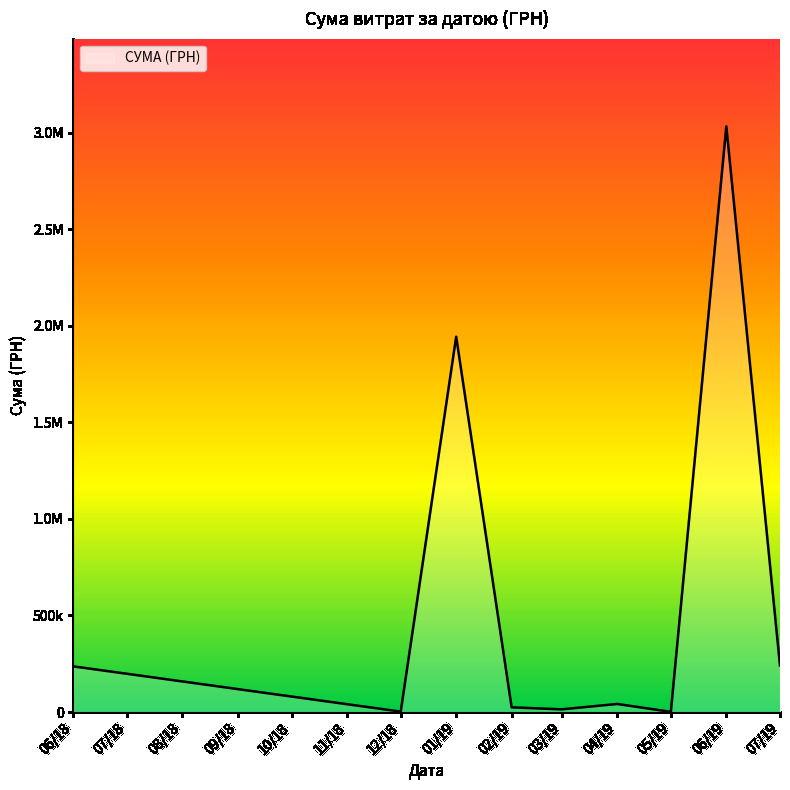

What is the sum of all values?

5534708.2